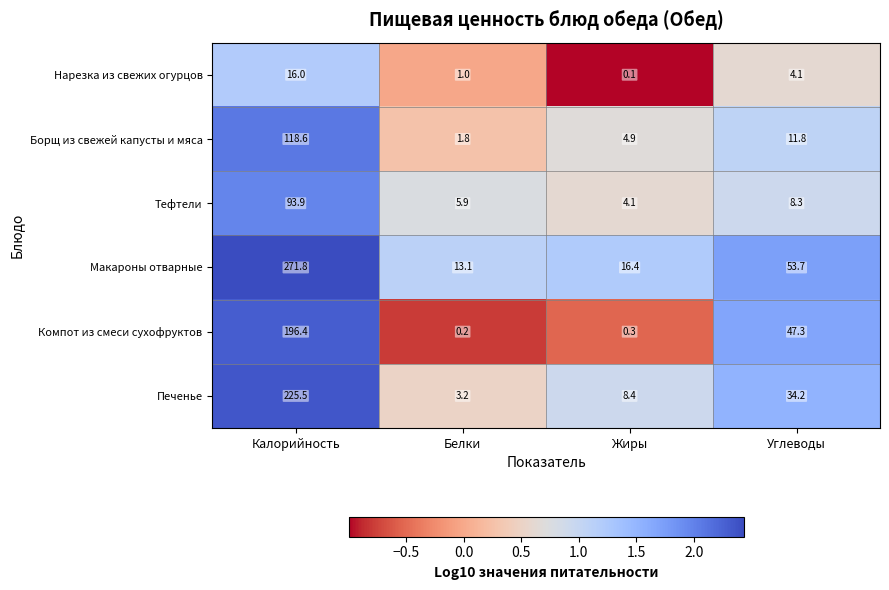

How many distinct data groups are displayed?

6